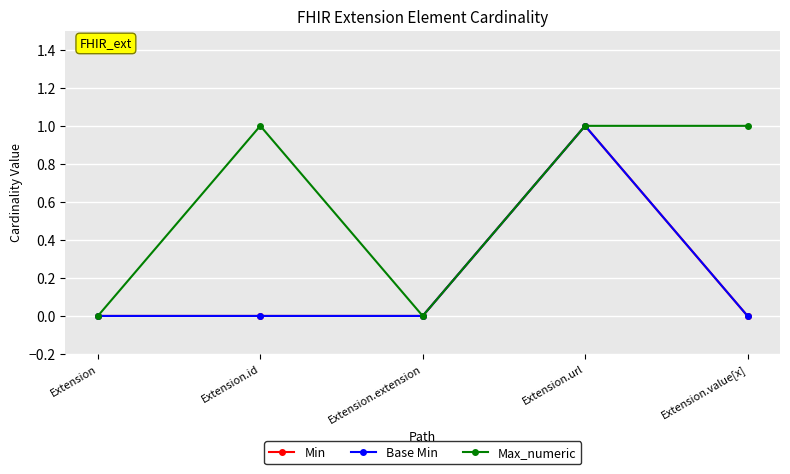

Does the chart have visible grid lines?

Yes